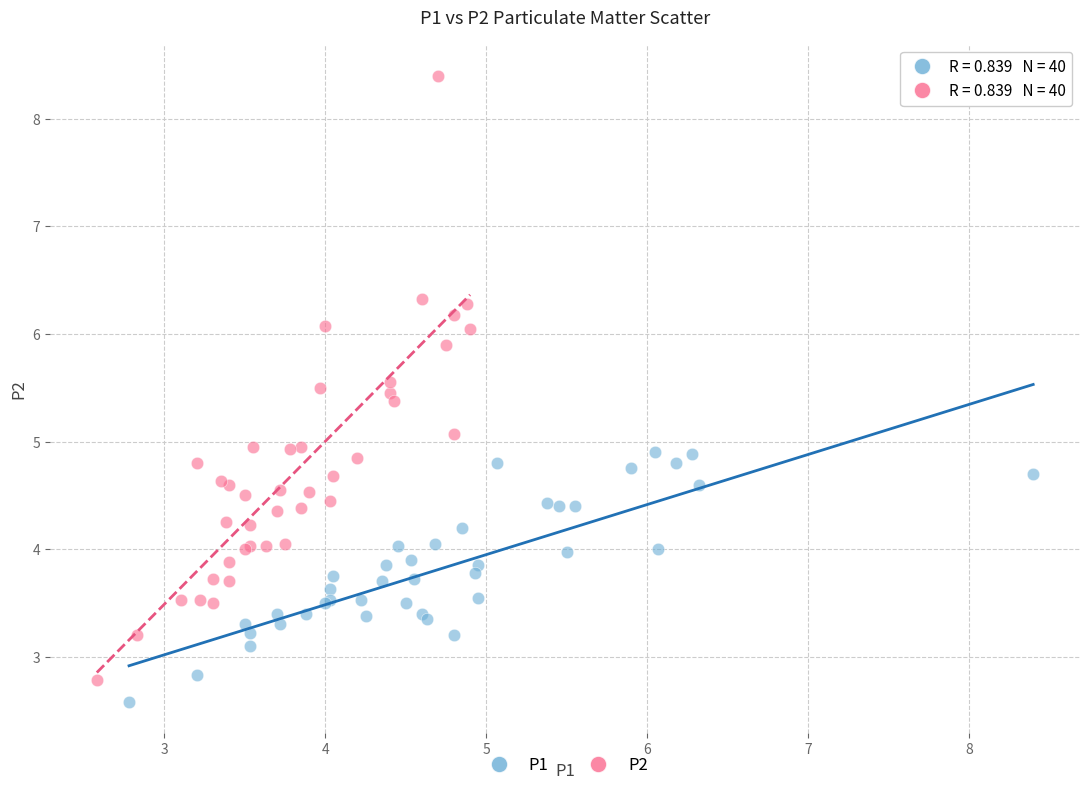

Which series contains the lowest Y value?

P1